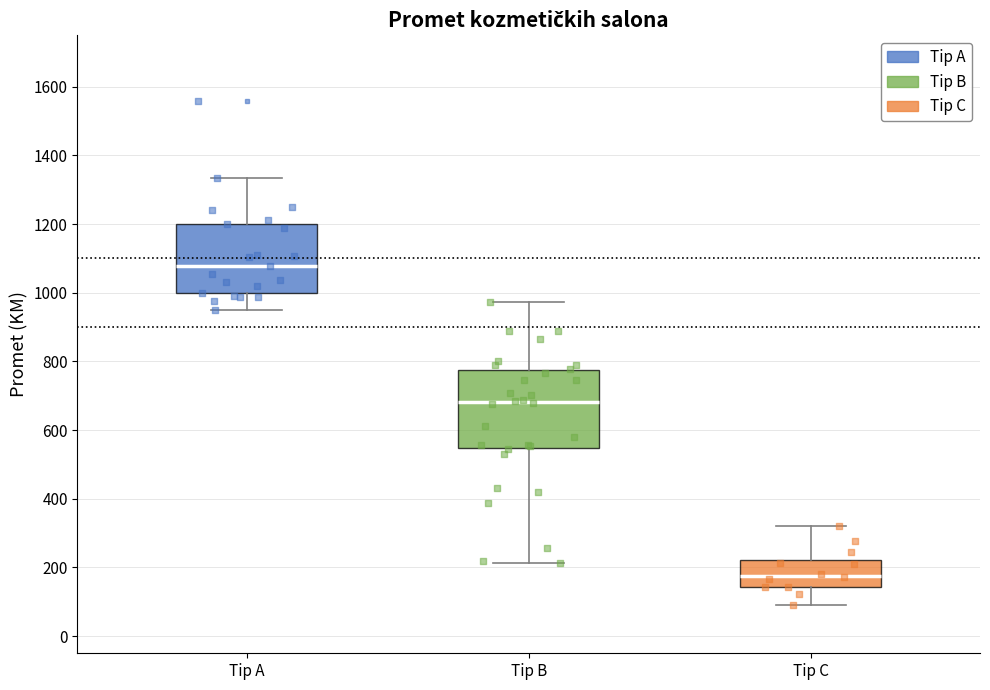

Reading left to right, read every box against the y-axis: the position of its median line, the range the box covers, and the ends of its whiskers. The values are not printed on the chart, so give them approximately, as read against the axis.

Tip A: median 1080, box 1000 to 1200, whiskers 960 to 1340
Tip B: median 680, box 540 to 780, whiskers 220 to 980
Tip C: median 180, box 140 to 220, whiskers 100 to 320